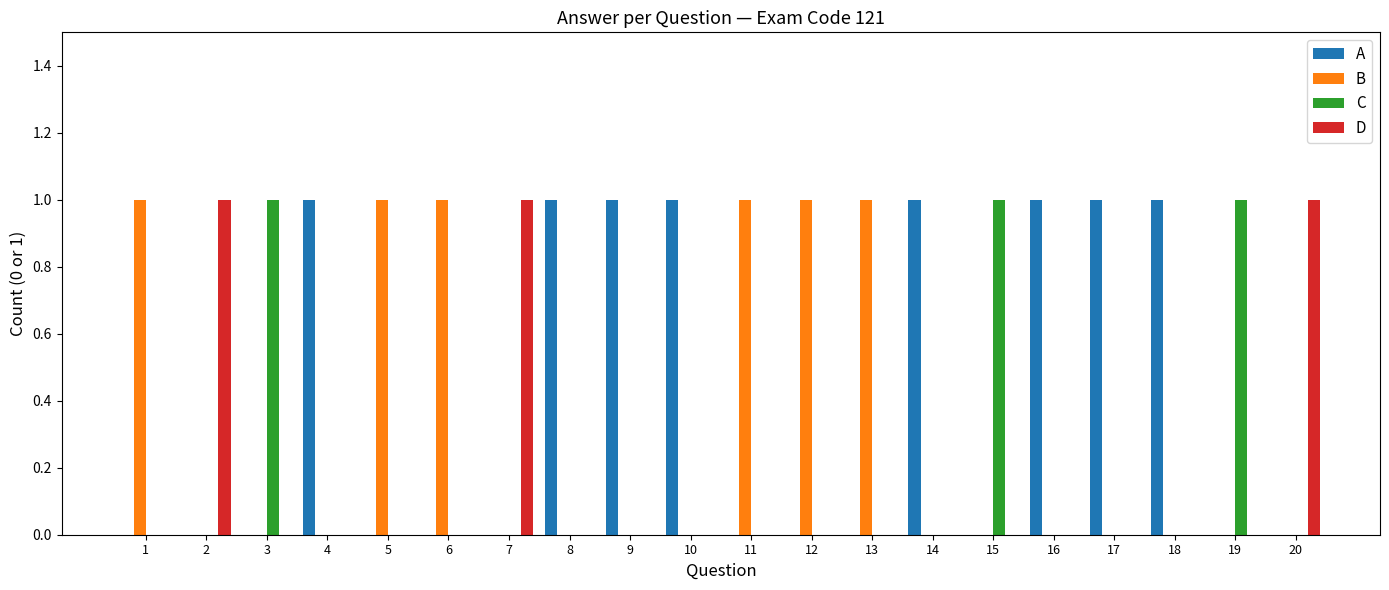

The value of B at 1 is 1. True or false?

True